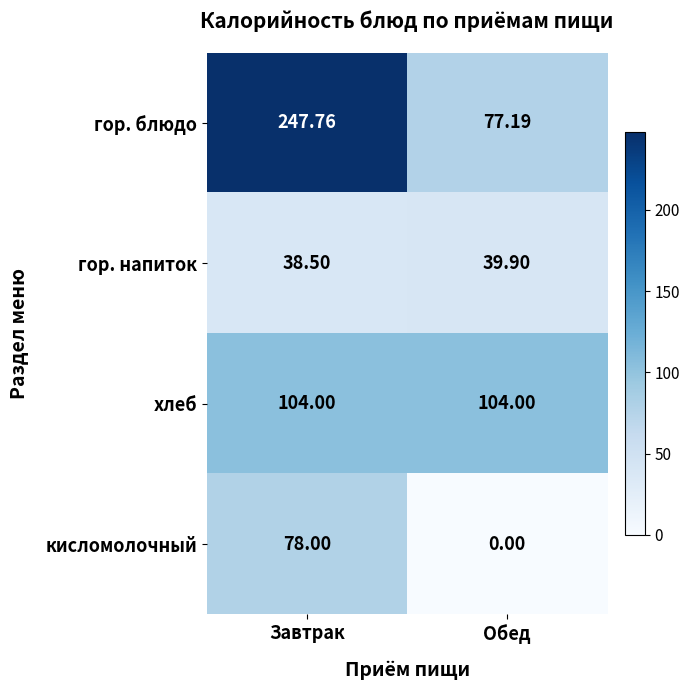

What is the difference between the highest and lowest values at Завтрак?

209.3